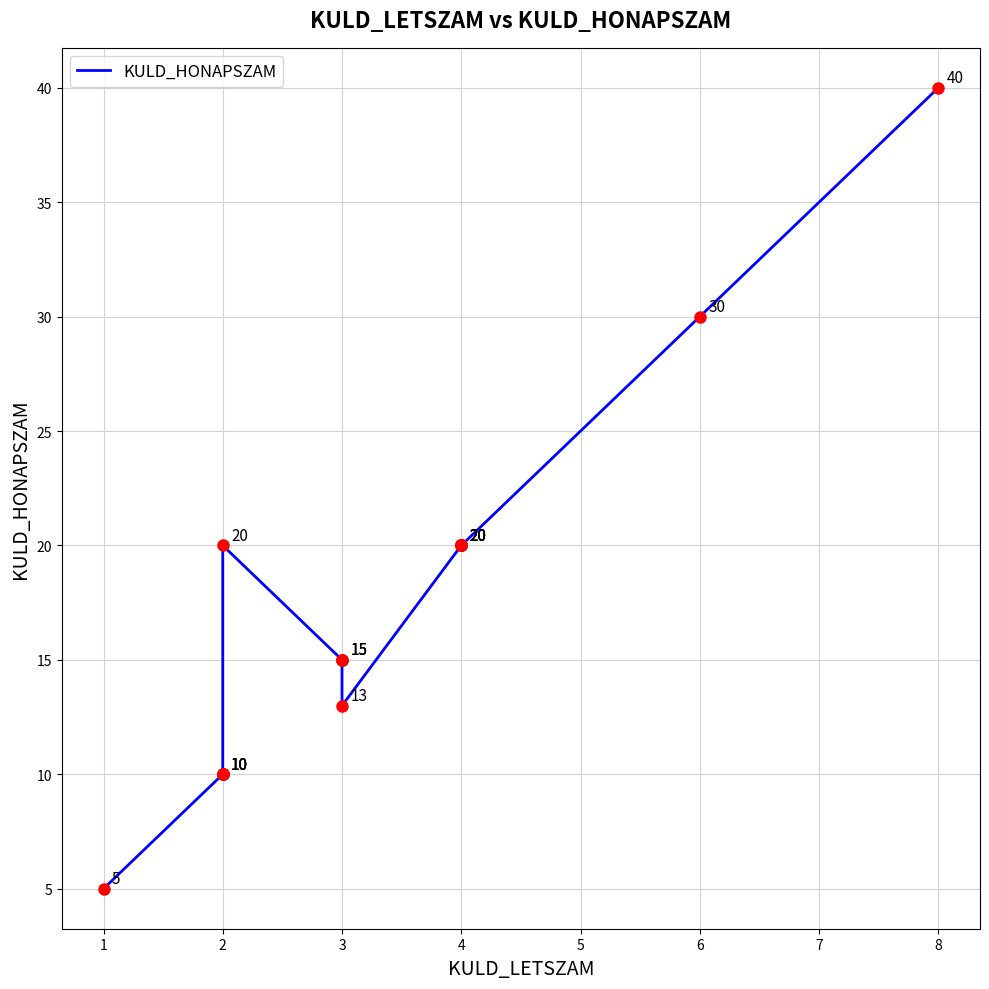

Which has a higher value, 3 or 2?

3